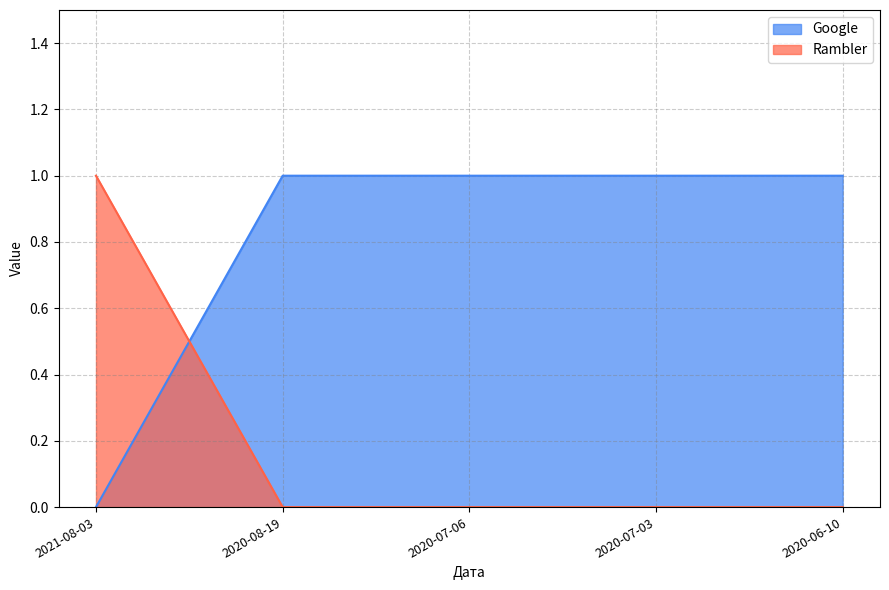

Count the number of data series in this chart.

2